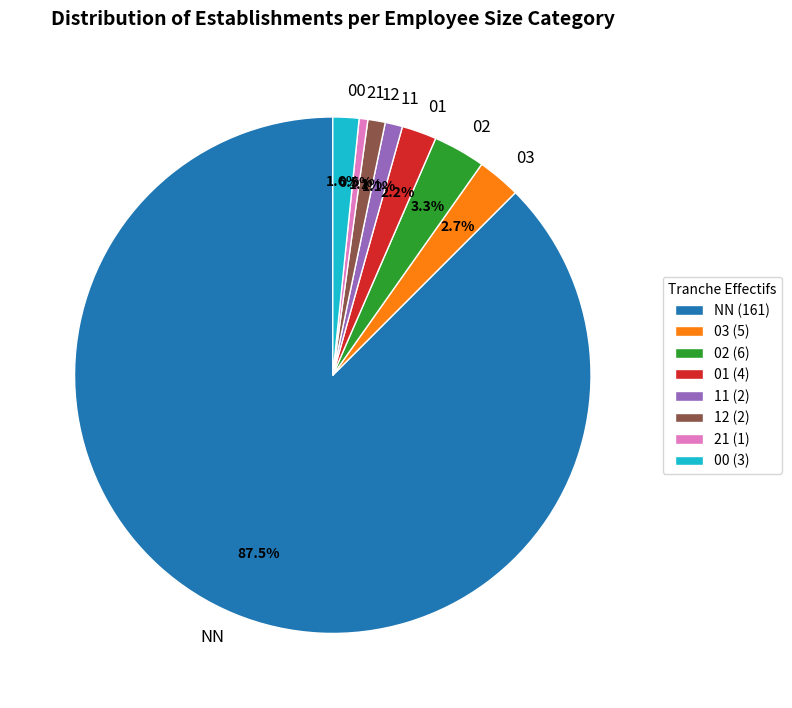

Between 21 and 01, which is larger?

01